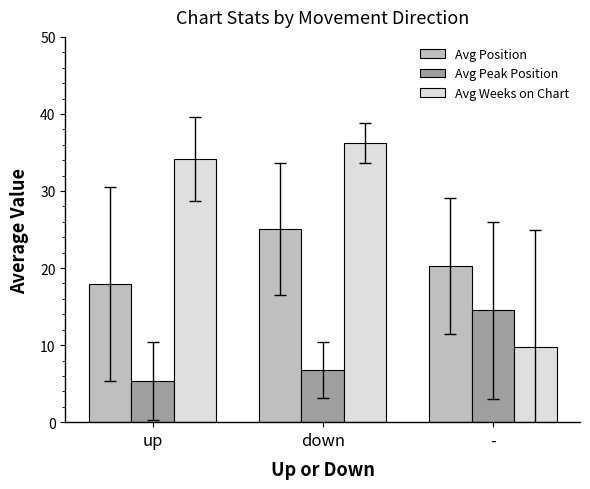

Does the chart contain any negative values?

No